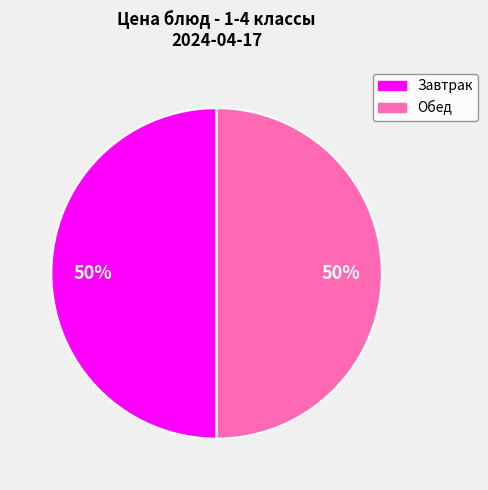

To the nearest percent, what is the average slice percentage?

50%